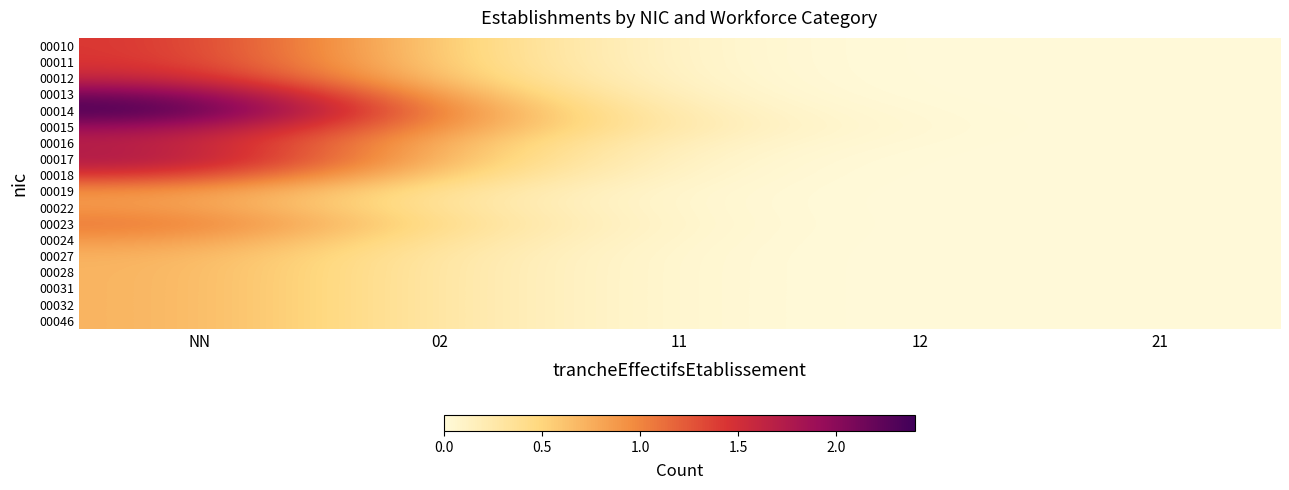

Between 21 and NN, which is larger?

NN